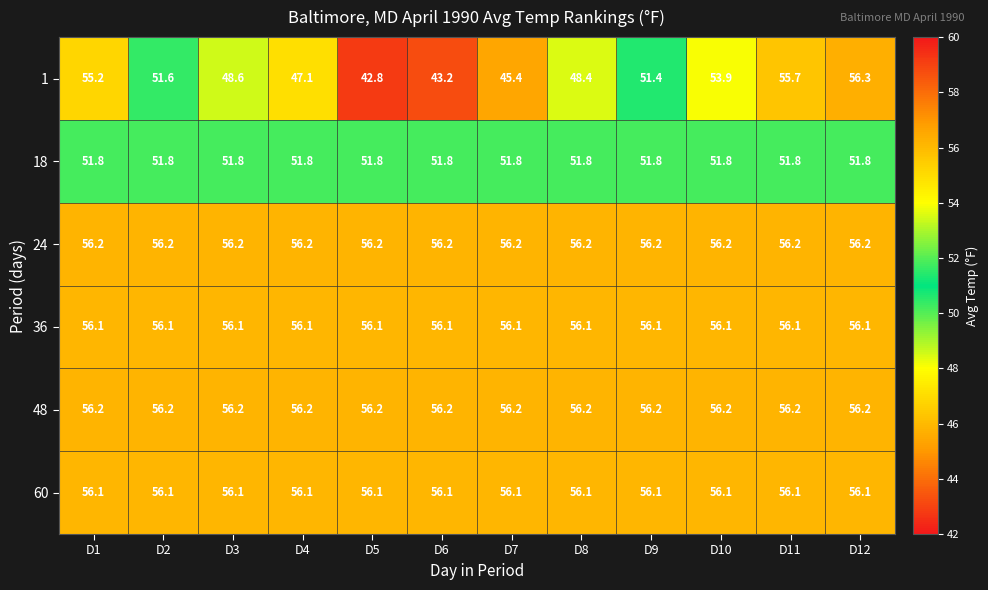

Read the 18 value at D3.

51.8